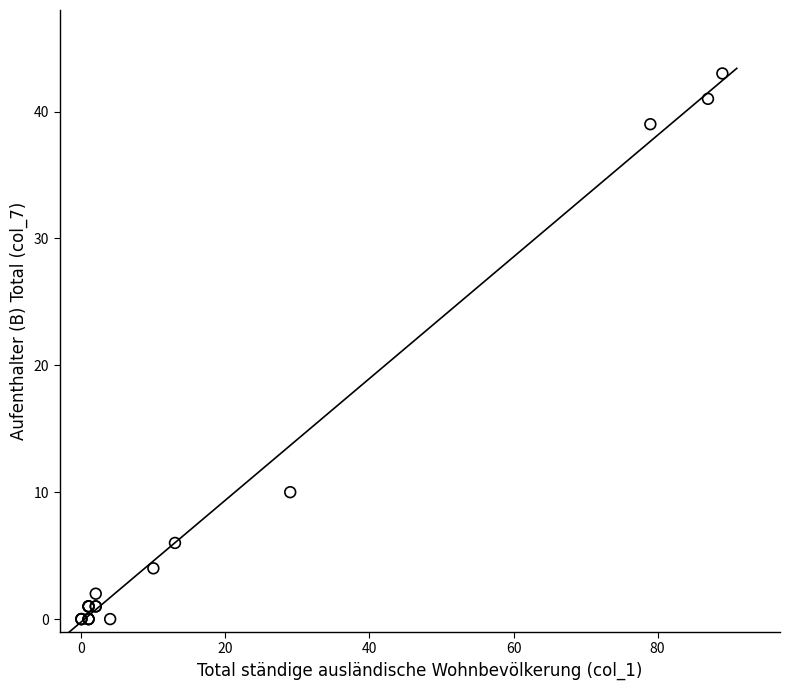

What Y value in the scatter plot is closest to 21?

10